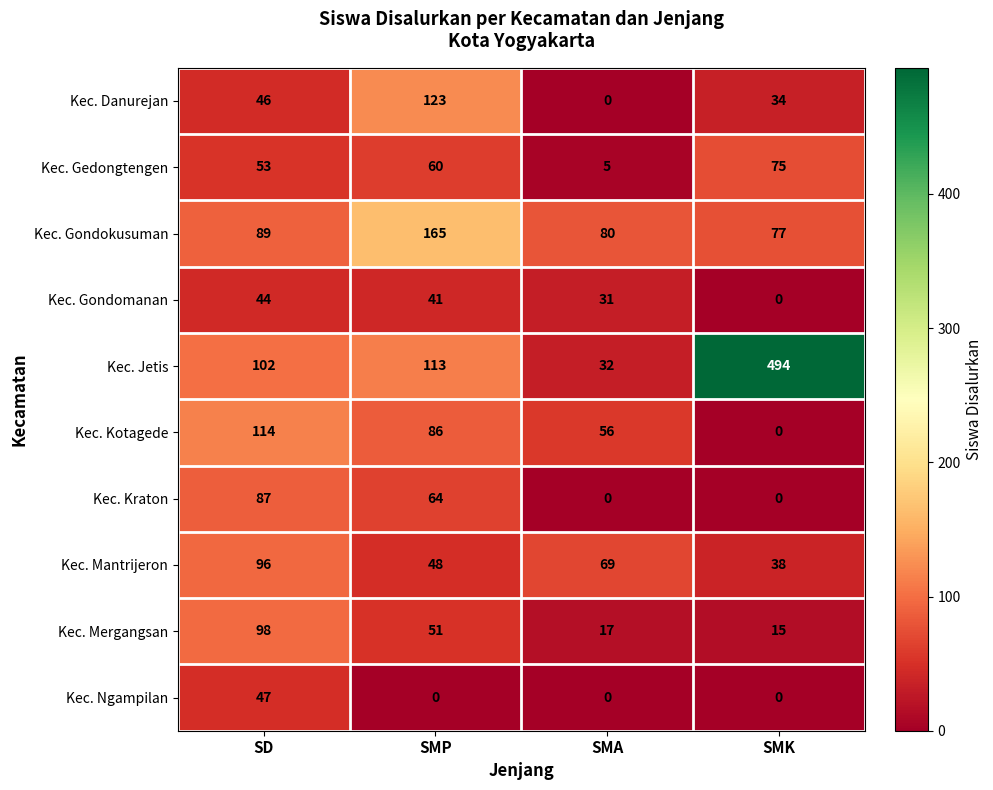

Which series changed the most between SD and SMA?

Kec. Kraton